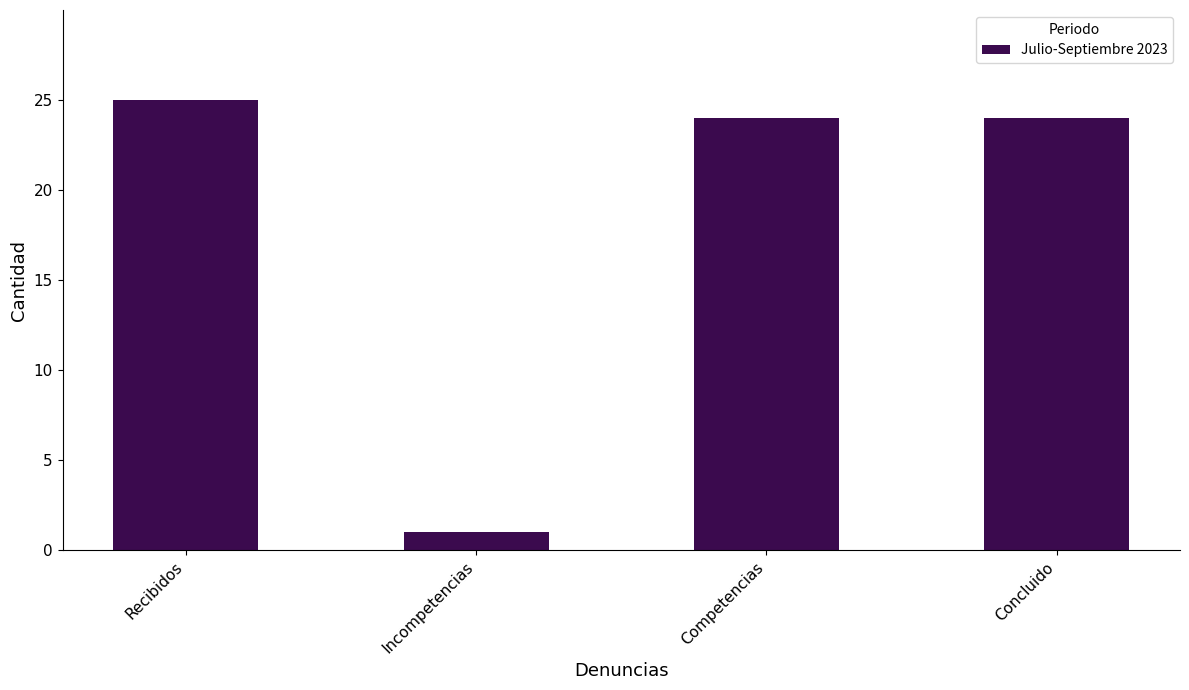

At which category does the chart reach its minimum across all series?

Incompetencias